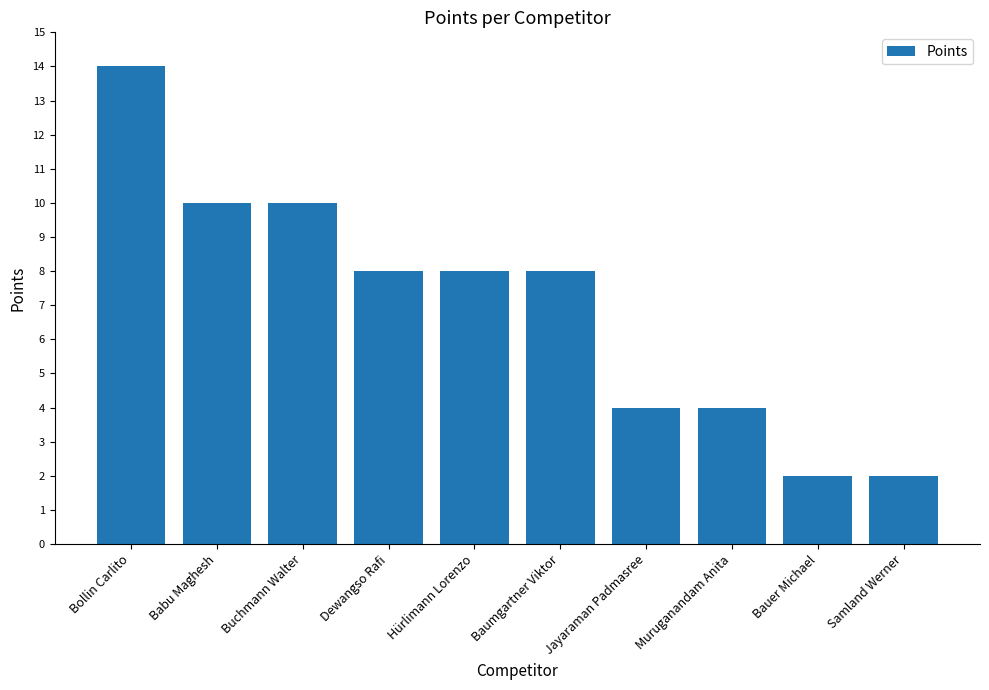

What is the difference between the second highest and second lowest values?

8